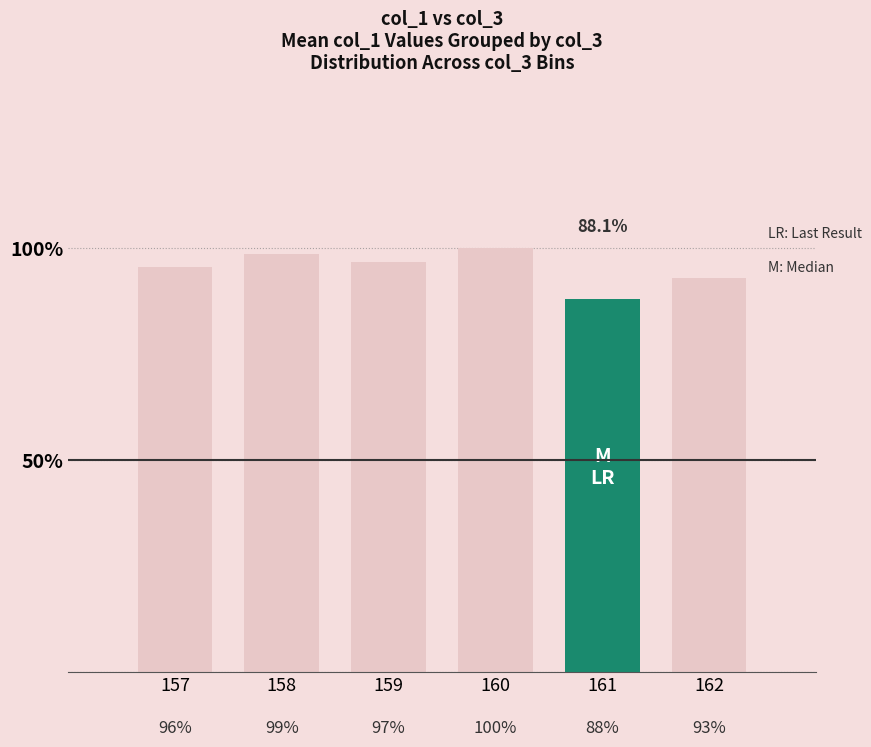

How many series are shown in this chart?

1